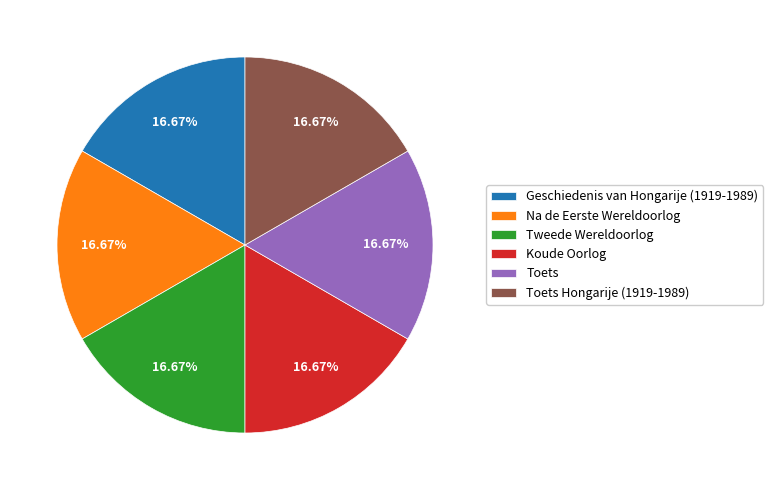

How many slices are in this pie chart?

6